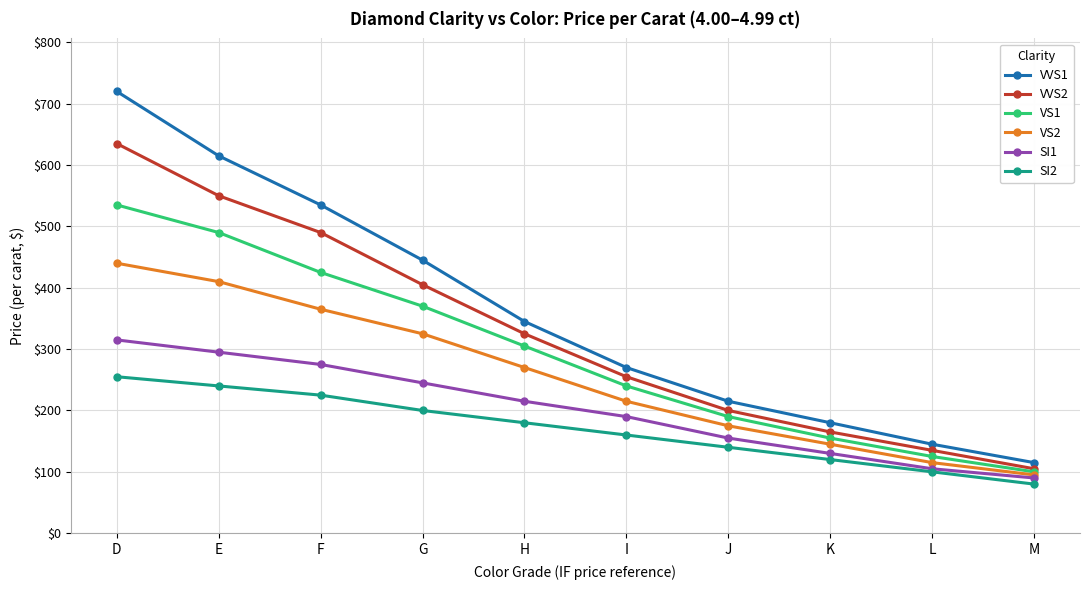

What is the total value across all series at D?

2900